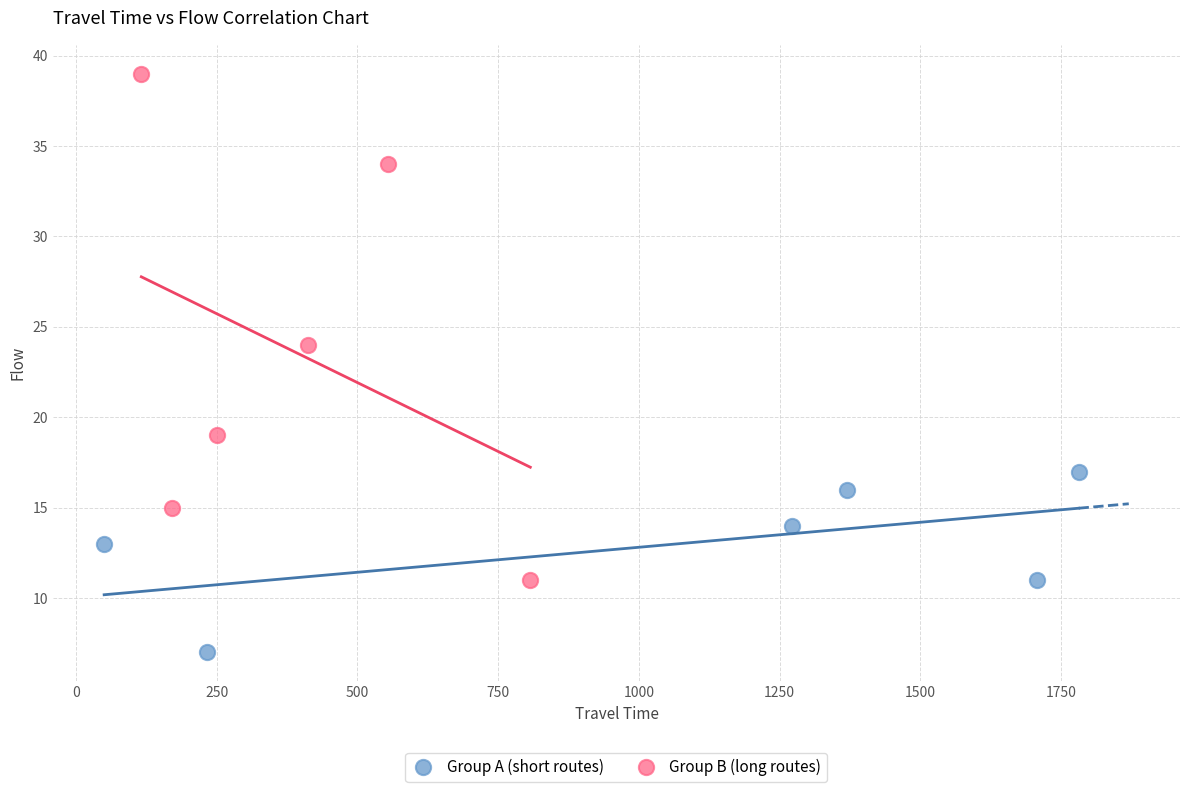

What are all the series names shown in the legend?

Group A (short routes), Group B (long routes)